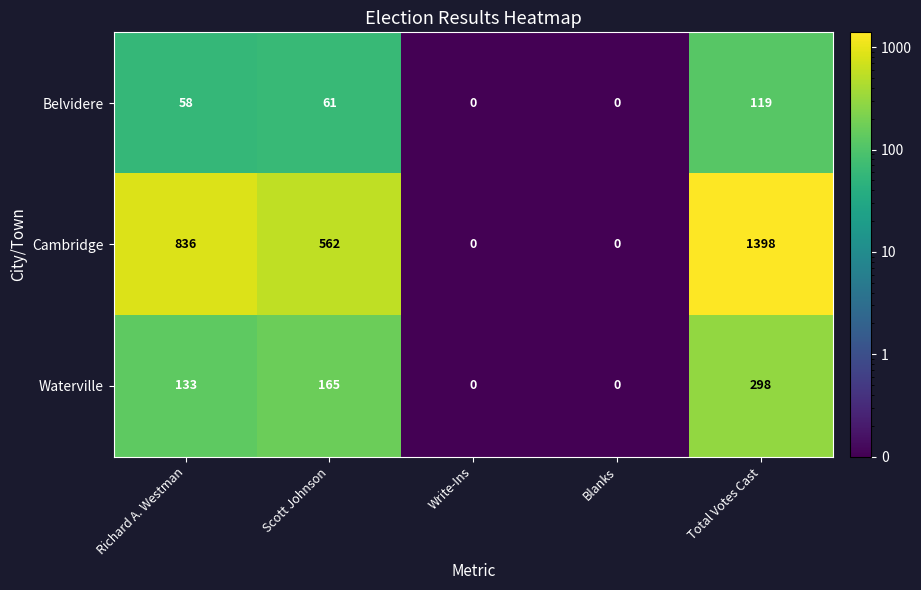

What value does the Waterville series have at Richard A. Westman, to the nearest 50?

150